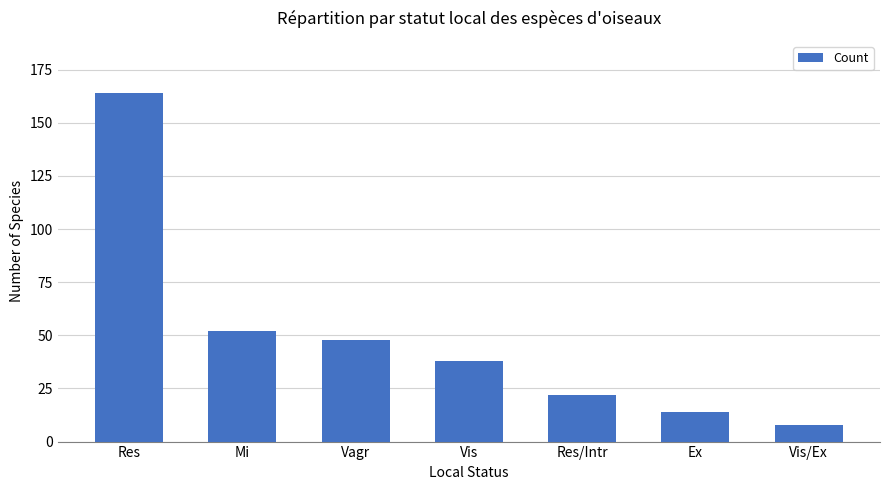

Which category has the lowest value across all series?

Vis/Ex